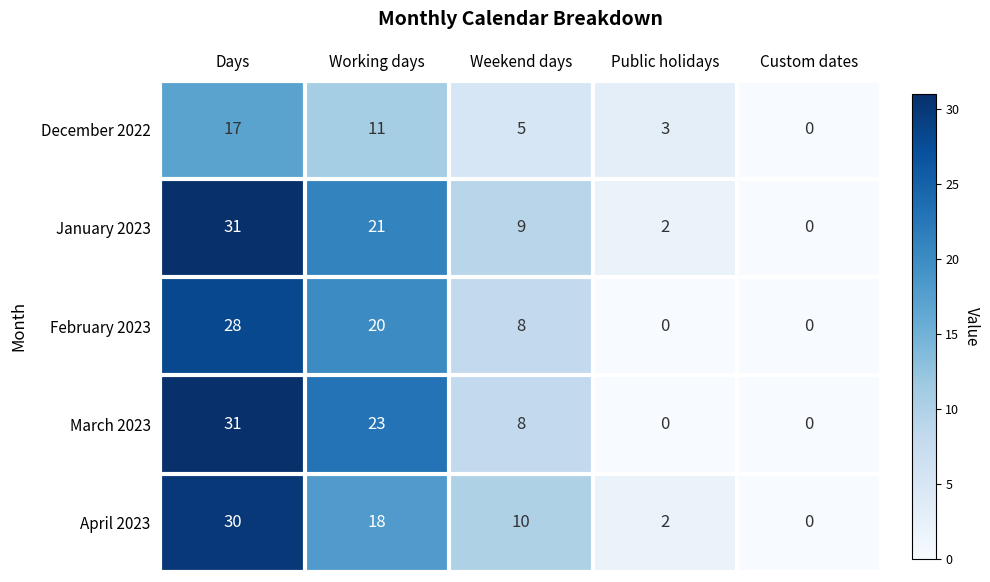

What is the sum of all March 2023 values?

62